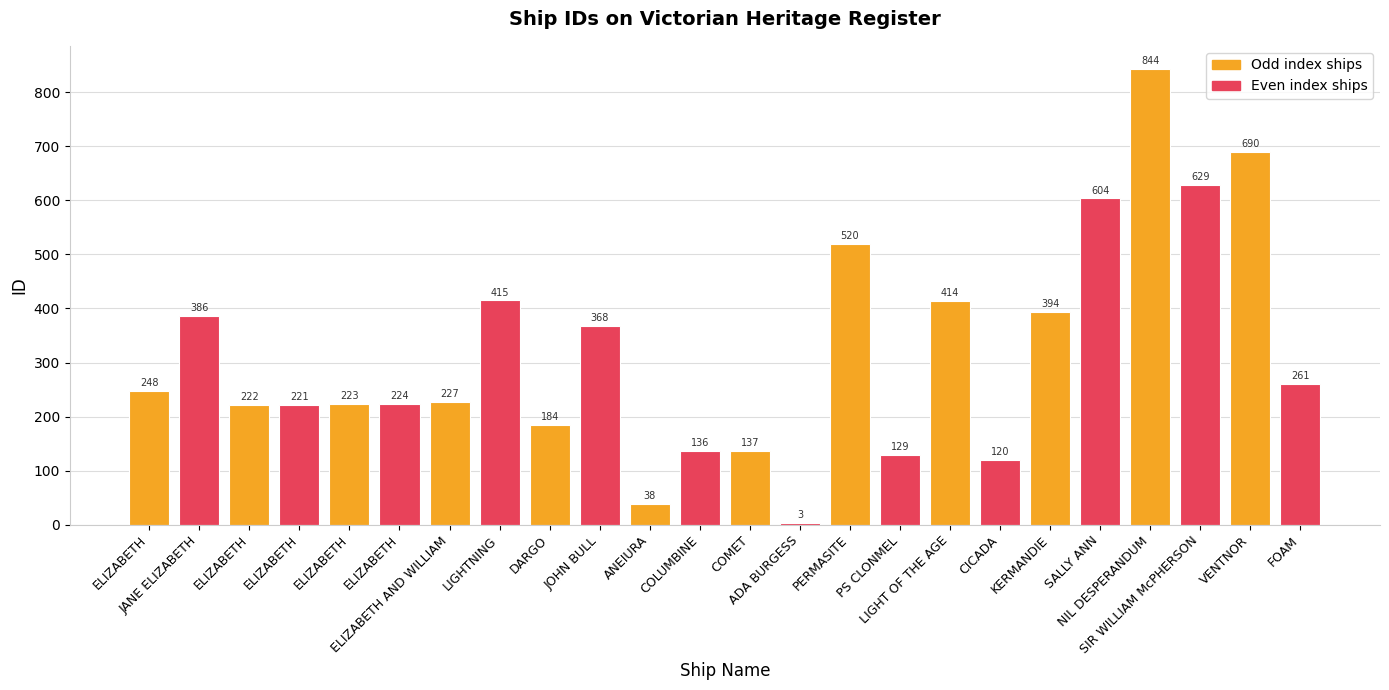

How many bars are there in total?

24